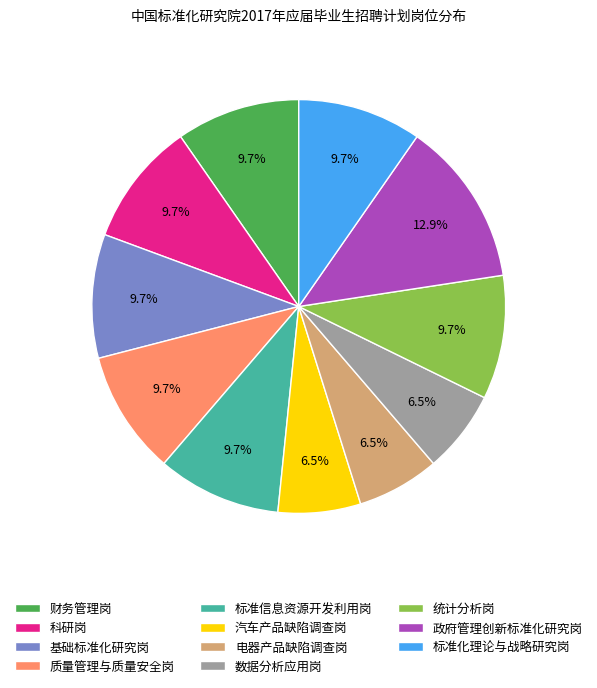

To the nearest percent, what percentage of the pie is 标准化理论与战略研究岗?

10%